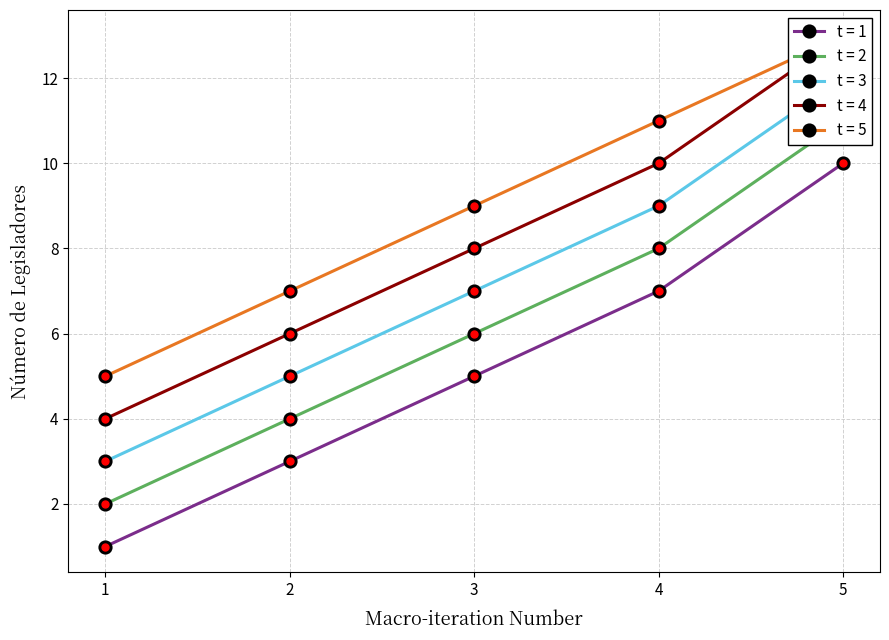

Is it true that t = 1 equals 10 at 5?

True